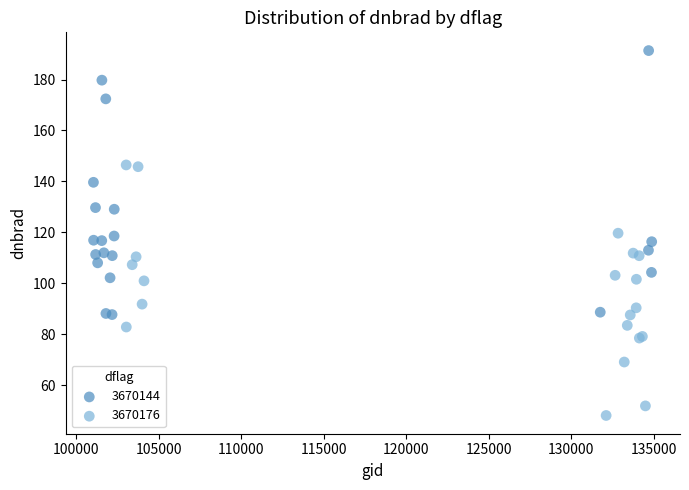

Which series reaches the minimum Y coordinate?

3670176